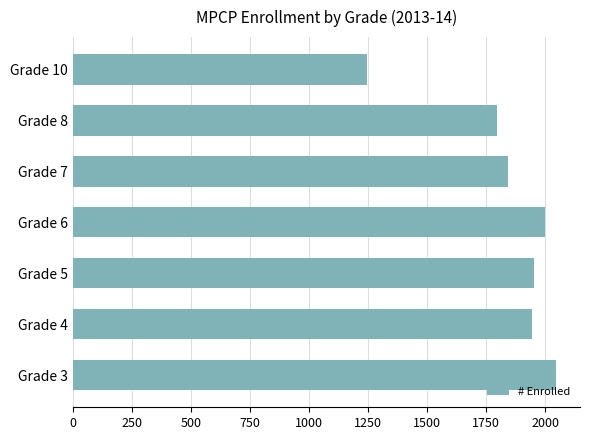

Reading bottom to top, what are all the values shown in this chart?

Grade 3=2045	Grade 4=1942	Grade 5=1951	Grade 6=1998	Grade 7=1841	Grade 8=1795	Grade 10=1246